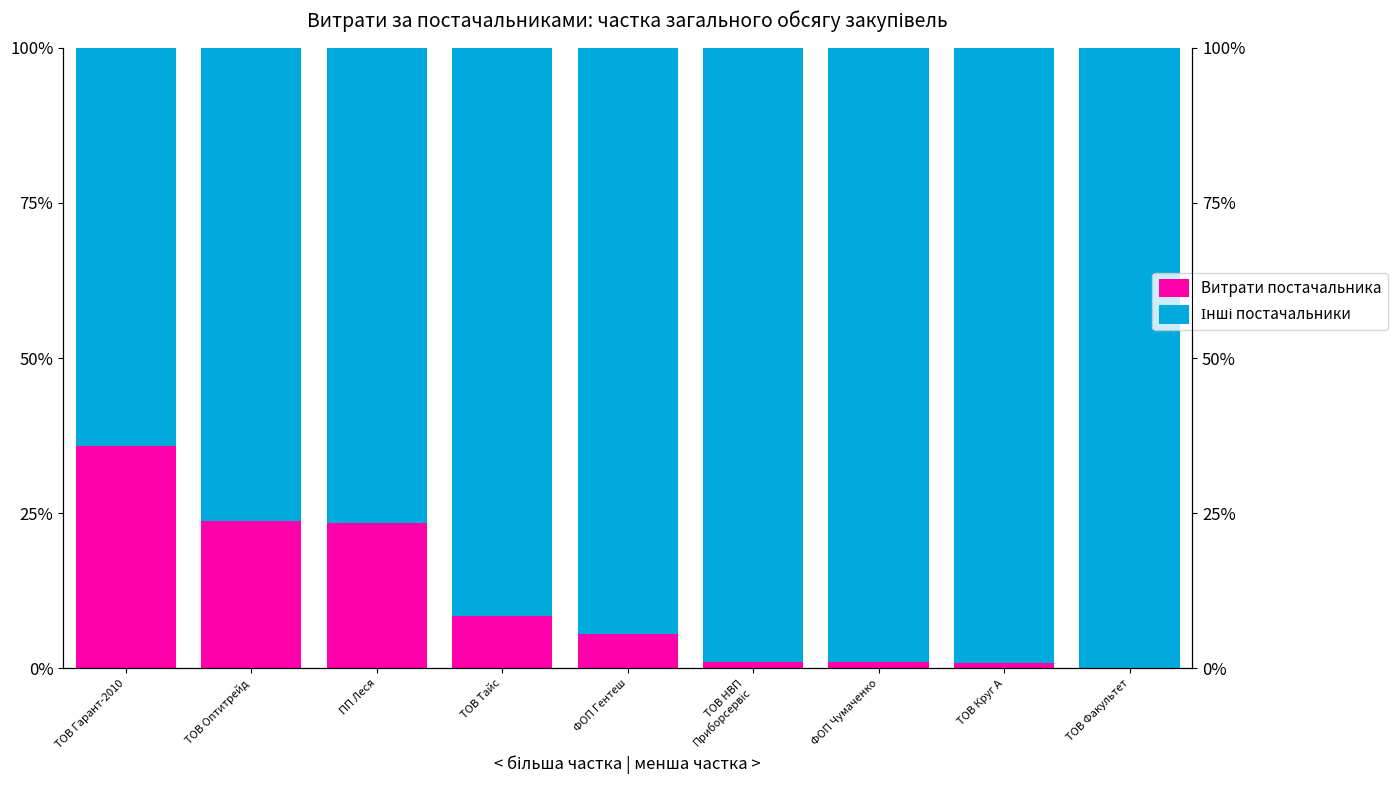

Is it true that Витрати постачальника equals 23.5 at ПП Леся?

True